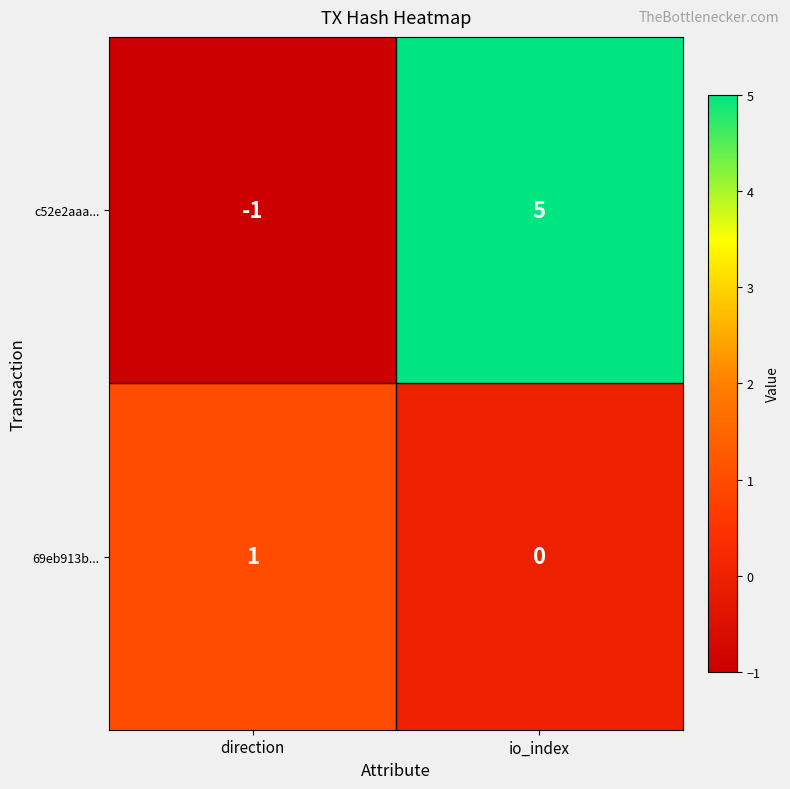

Reading left to right, what are all the values shown in this chart?

c52e2aaa...: direction=-1	io_index=5
69eb913b...: direction=1	io_index=0